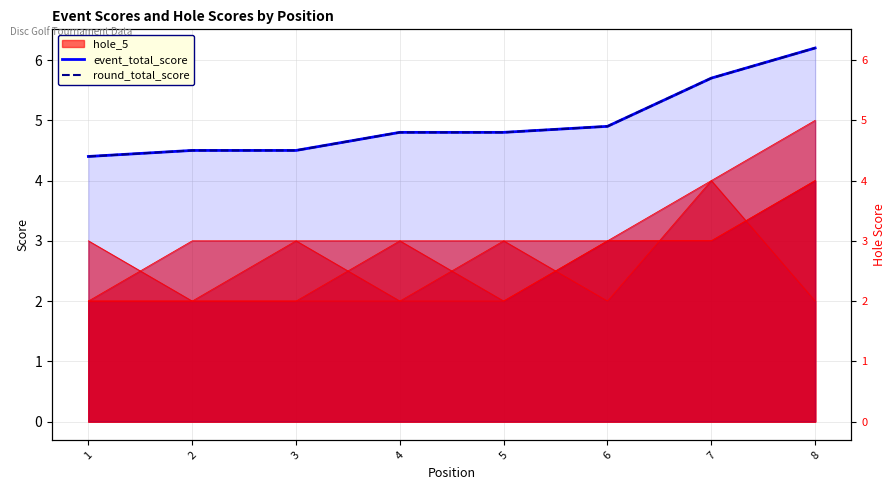

What is the average value of the round_total_score series?

5.0